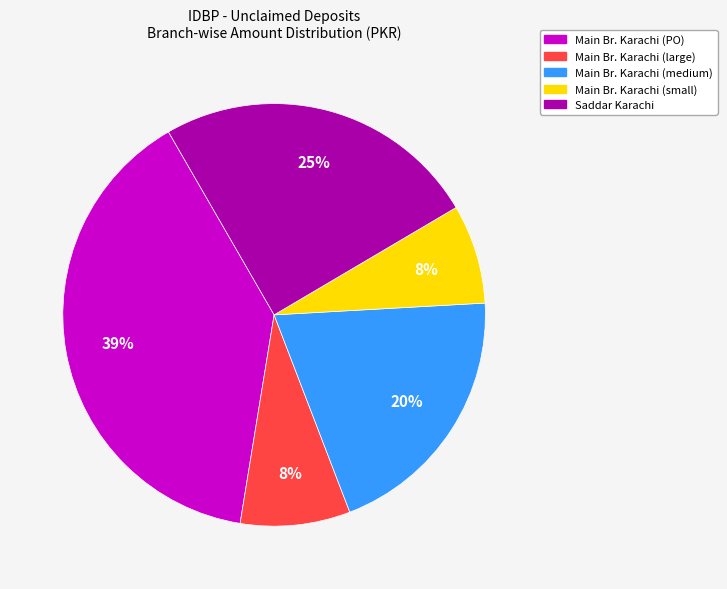

Is there any slice that represents more than half of the pie?

No